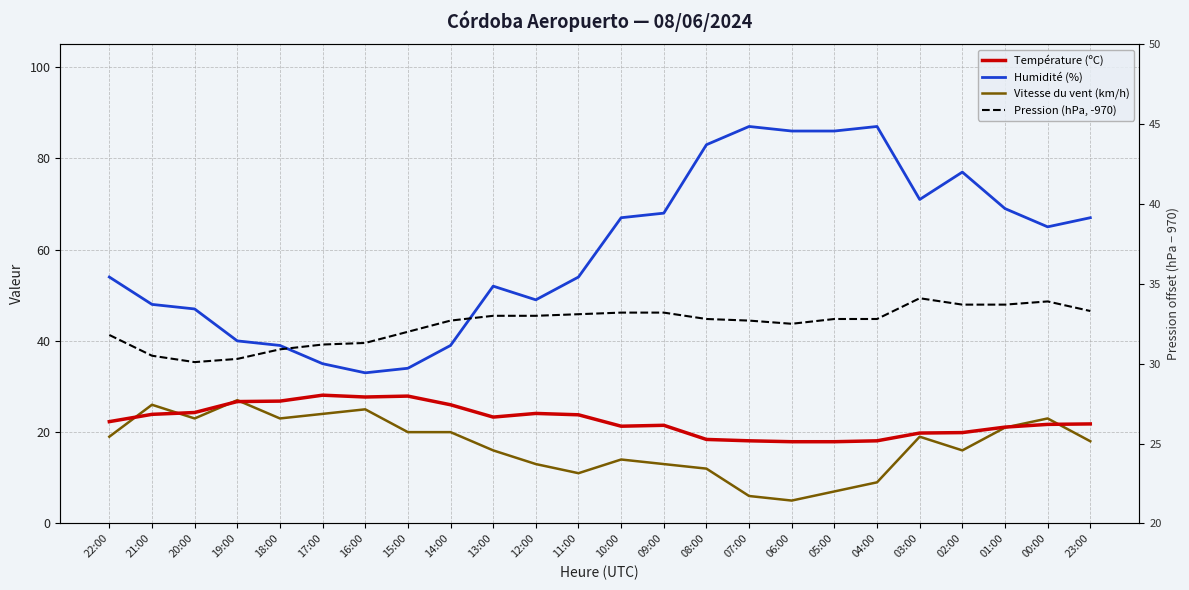

True or false: Vitesse du vent (km/h) and Humidité (%) cross at least once.

False